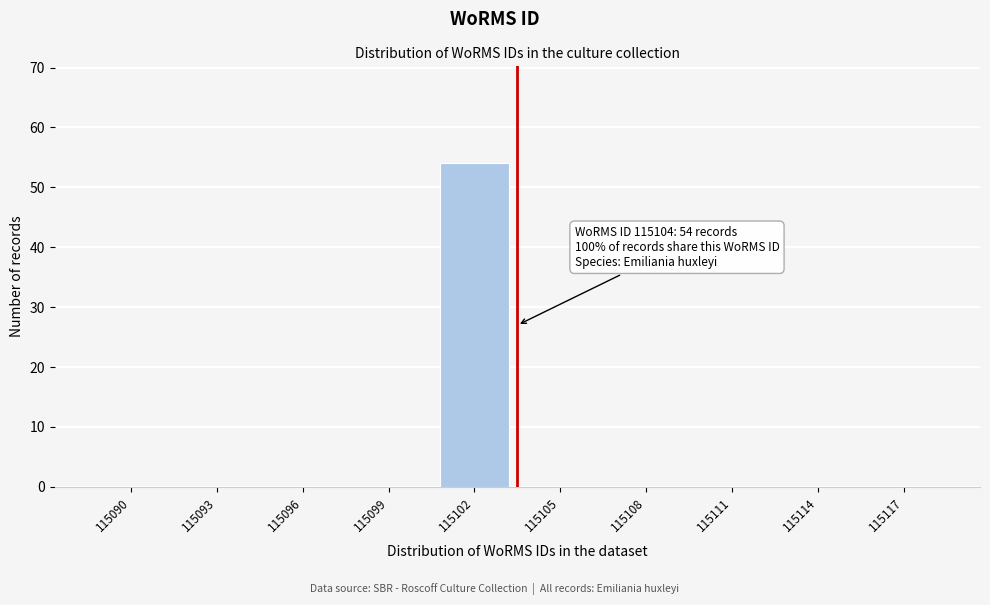

Reading left to right, list all the values displayed in this chart.

115090=0	115093=0	115096=0	115099=0	115102=54	115105=0	115108=0	115111=0	115114=0	115117=0